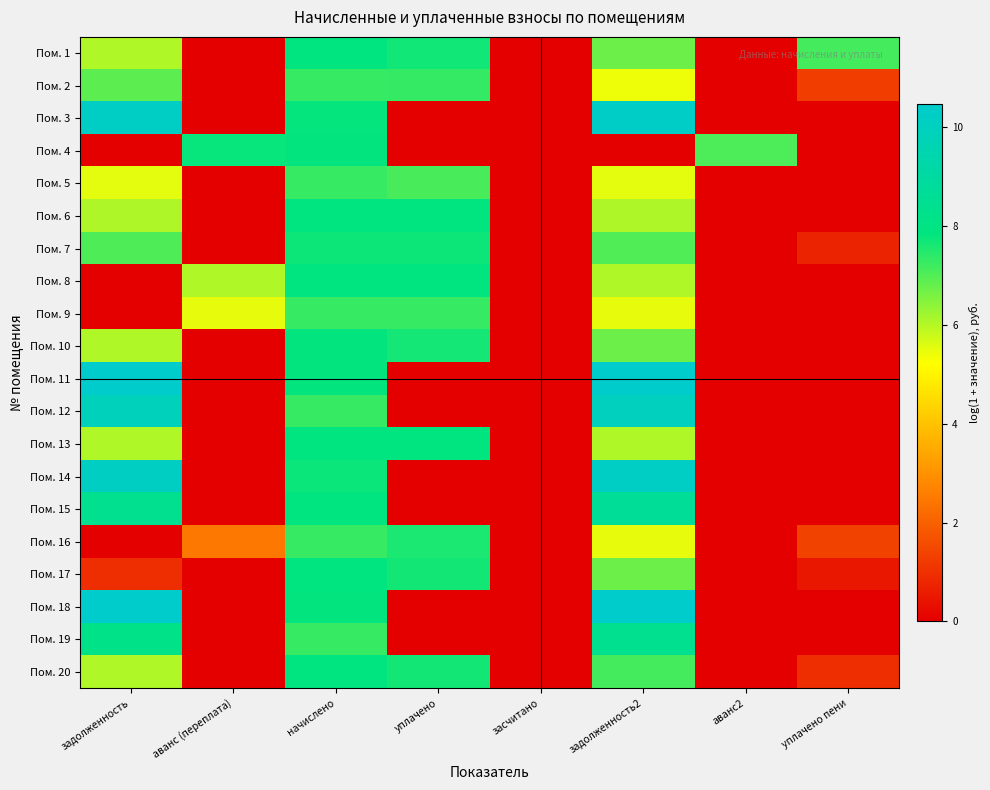

Reading left to right, transcribe all the data shown in this chart.

Пом. 1: задолженность=6.0	аванс (переплата)=0.0	начислено=7.8	уплачено=7.7	засчитано=0.0	задолженность2=6.7	аванс2=0.0	уплачено пени=7.2
Пом. 2: задолженность=6.9	аванс (переплата)=0.0	начислено=7.3	уплачено=7.3	засчитано=0.0	задолженность2=5.4	аванс2=0.0	уплачено пени=1.3
Пом. 3: задолженность=10.2	аванс (переплата)=0.0	начислено=7.8	уплачено=0.0	засчитано=0.0	задолженность2=10.3	аванс2=0.0	уплачено пени=0.0
Пом. 4: задолженность=0.0	аванс (переплата)=7.8	начислено=7.8	уплачено=0.0	засчитано=0.0	задолженность2=0.0	аванс2=7.1	уплачено пени=0.0
Пом. 5: задолженность=5.5	аванс (переплата)=0.0	начислено=7.3	уплачено=7.1	засчитано=0.0	задолженность2=5.5	аванс2=0.0	уплачено пени=0.0
Пом. 6: задолженность=6.1	аванс (переплата)=0.0	начислено=7.8	уплачено=7.8	засчитано=0.0	задолженность2=6.1	аванс2=0.0	уплачено пени=0.0
Пом. 7: задолженность=7.0	аванс (переплата)=0.0	начислено=7.7	уплачено=7.7	засчитано=0.0	задолженность2=7.0	аванс2=0.0	уплачено пени=0.7
Пом. 8: задолженность=0.0	аванс (переплата)=6.1	начислено=7.8	уплачено=7.8	засчитано=0.0	задолженность2=6.1	аванс2=0.0	уплачено пени=0.0
Пом. 9: задолженность=0.0	аванс (переплата)=5.5	начислено=7.3	уплачено=7.3	засчитано=0.0	задолженность2=5.5	аванс2=0.0	уплачено пени=0.0
Пом. 10: задолженность=6.0	аванс (переплата)=0.0	начислено=7.8	уплачено=7.7	засчитано=0.0	задолженность2=6.7	аванс2=0.0	уплачено пени=0.0
Пом. 11: задолженность=10.4	аванс (переплата)=0.0	начислено=7.8	уплачено=0.0	засчитано=0.0	задолженность2=10.5	аванс2=0.0	уплачено пени=0.0
Пом. 12: задолженность=9.9	аванс (переплата)=0.0	начислено=7.3	уплачено=0.0	засчитано=0.0	задолженность2=9.9	аванс2=0.0	уплачено пени=0.0
Пом. 13: задолженность=6.0	аванс (переплата)=0.0	начислено=7.8	уплачено=7.8	засчитано=0.0	задолженность2=6.0	аванс2=0.0	уплачено пени=0.0
Пом. 14: задолженность=10.2	аванс (переплата)=0.0	начислено=7.7	уплачено=0.0	засчитано=0.0	задолженность2=10.2	аванс2=0.0	уплачено пени=0.0
Пом. 15: задолженность=8.4	аванс (переплата)=0.0	начислено=7.8	уплачено=0.0	засчитано=0.0	задолженность2=8.6	аванс2=0.0	уплачено пени=0.0
Пом. 16: задолженность=0.0	аванс (переплата)=2.5	начислено=7.3	уплачено=7.6	засчитано=0.0	задолженность2=5.5	аванс2=0.0	уплачено пени=1.4
Пом. 17: задолженность=1.0	аванс (переплата)=0.0	начислено=7.8	уплачено=7.7	засчитано=0.0	задолженность2=6.7	аванс2=0.0	уплачено пени=0.5
Пом. 18: задолженность=10.4	аванс (переплата)=0.0	начислено=7.8	уплачено=0.0	засчитано=0.0	задолженность2=10.5	аванс2=0.0	уплачено пени=0.0
Пом. 19: задолженность=8.2	аванс (переплата)=0.0	начислено=7.3	уплачено=0.0	засчитано=0.0	задолженность2=8.4	аванс2=0.0	уплачено пени=0.0
Пом. 20: задолженность=6.1	аванс (переплата)=0.0	начислено=7.8	уплачено=7.7	засчитано=0.0	задолженность2=7.1	аванс2=0.0	уплачено пени=1.0